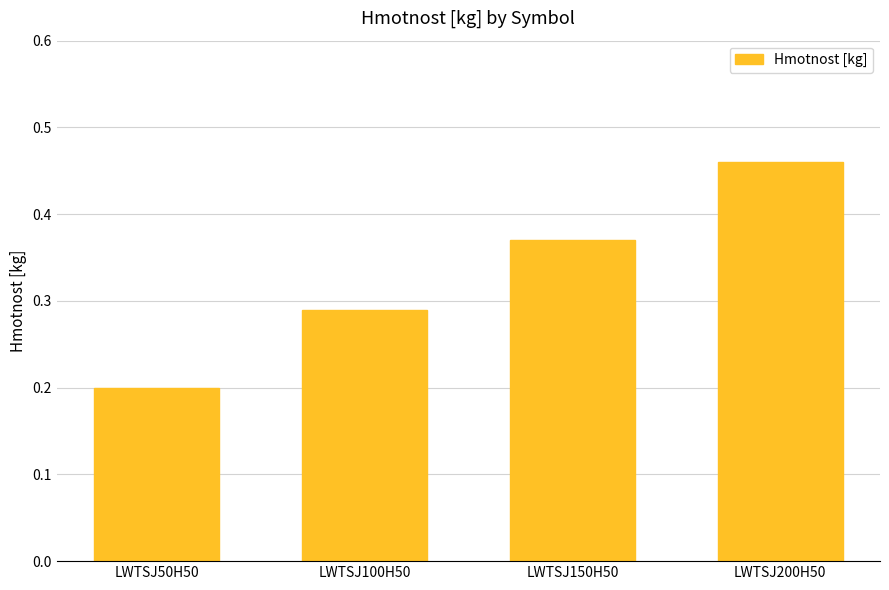

List the labels in order of value, largest first.

LWTSJ200H50, LWTSJ150H50, LWTSJ100H50, LWTSJ50H50